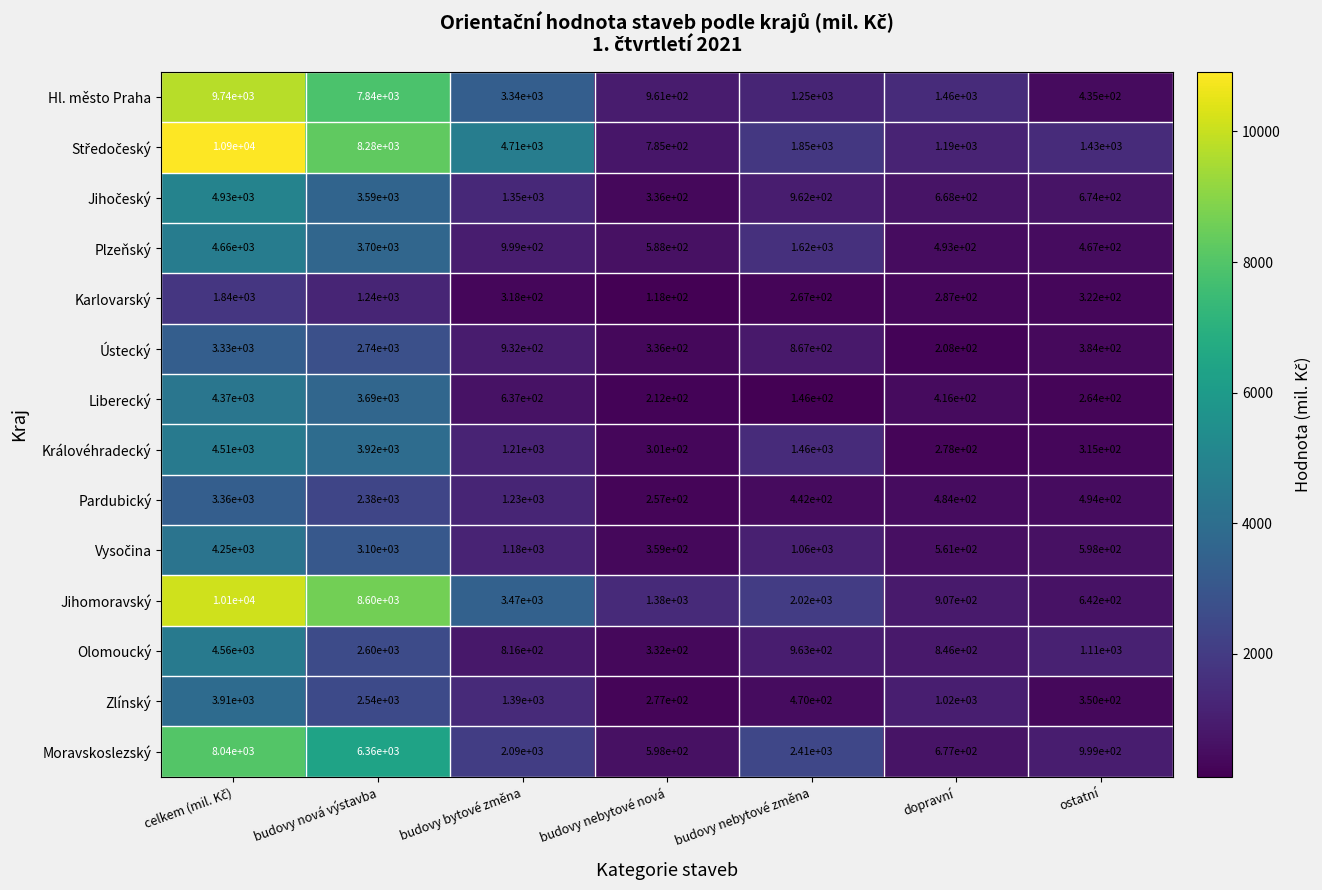

Is the value of Karlovarský at dopravní greater than the value of Liberecký at budovy nebytové změna?

Yes